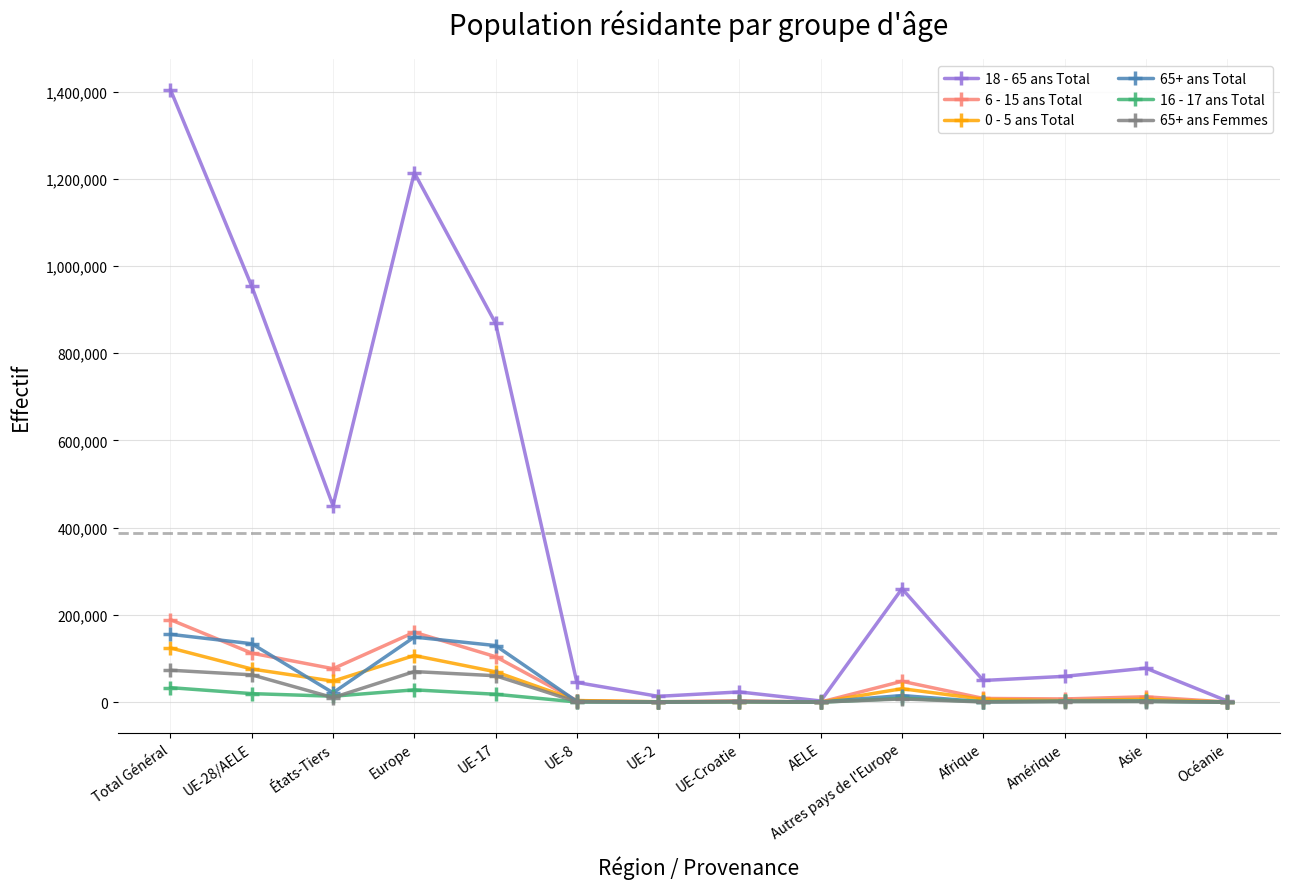

Read the 65+ ans Femmes value at Europe, to the nearest 50.

70200